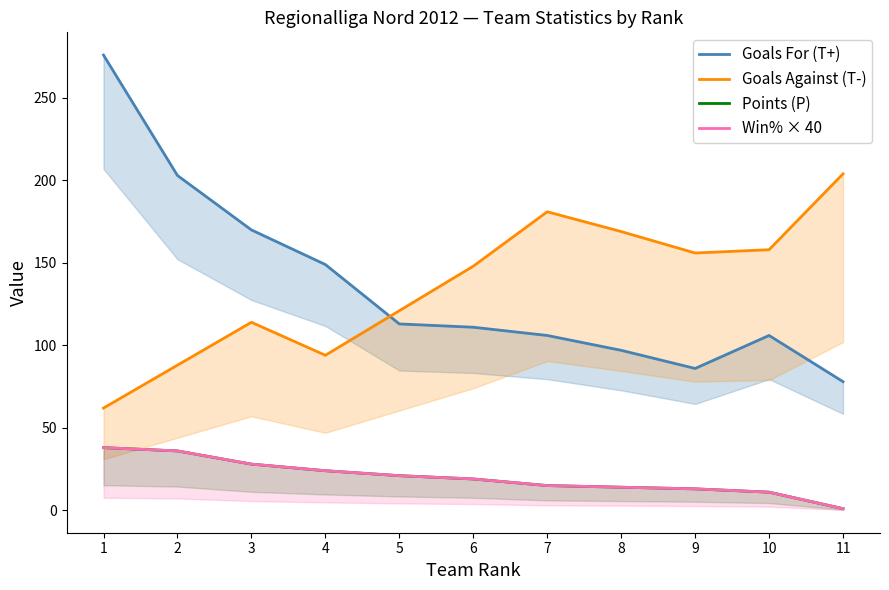

What is the average value of the Goals For (T+) series?

136